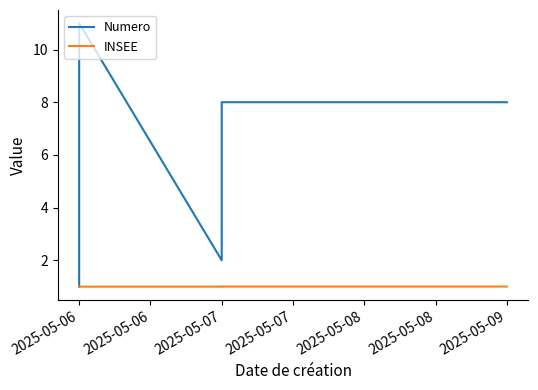

The value of Numero at 2025-05-06 is 1.5. True or false?

False